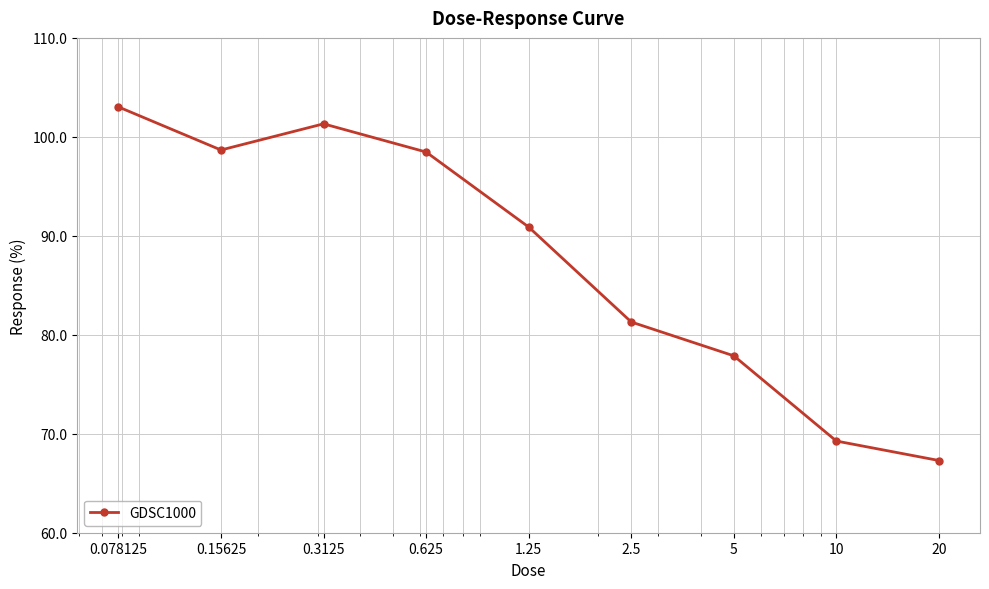

What is the average value?

87.6